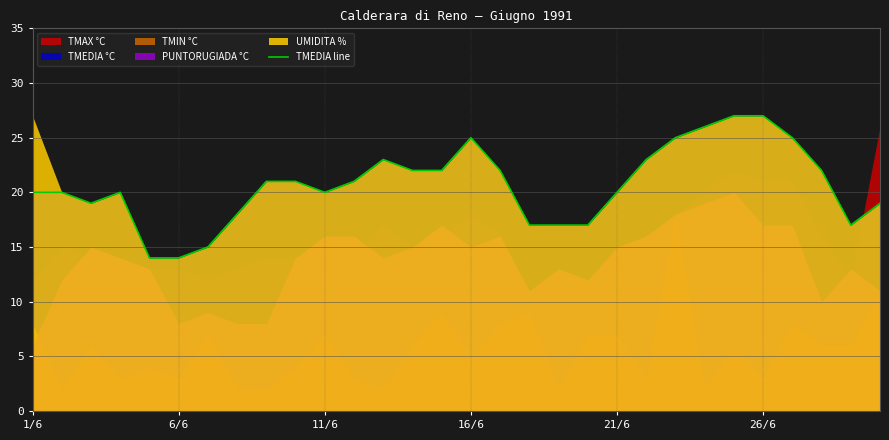

What is the minimum value for TMEDIA line?

14